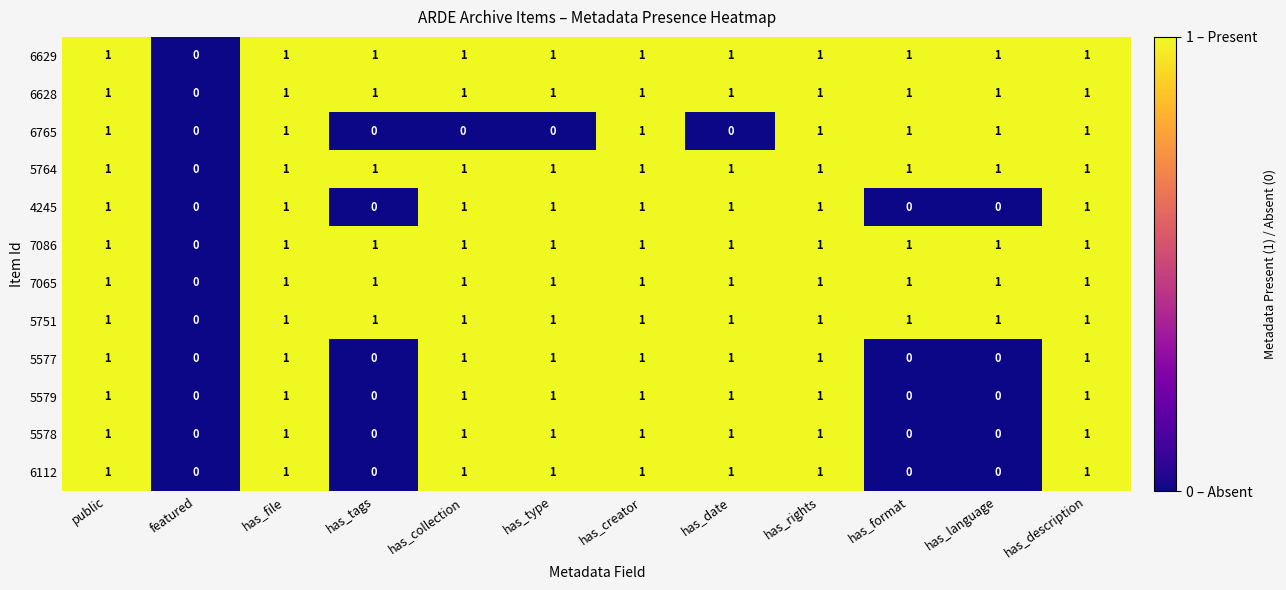

Is the value of 5579 at has_type greater than the value of 5751 at featured?

Yes